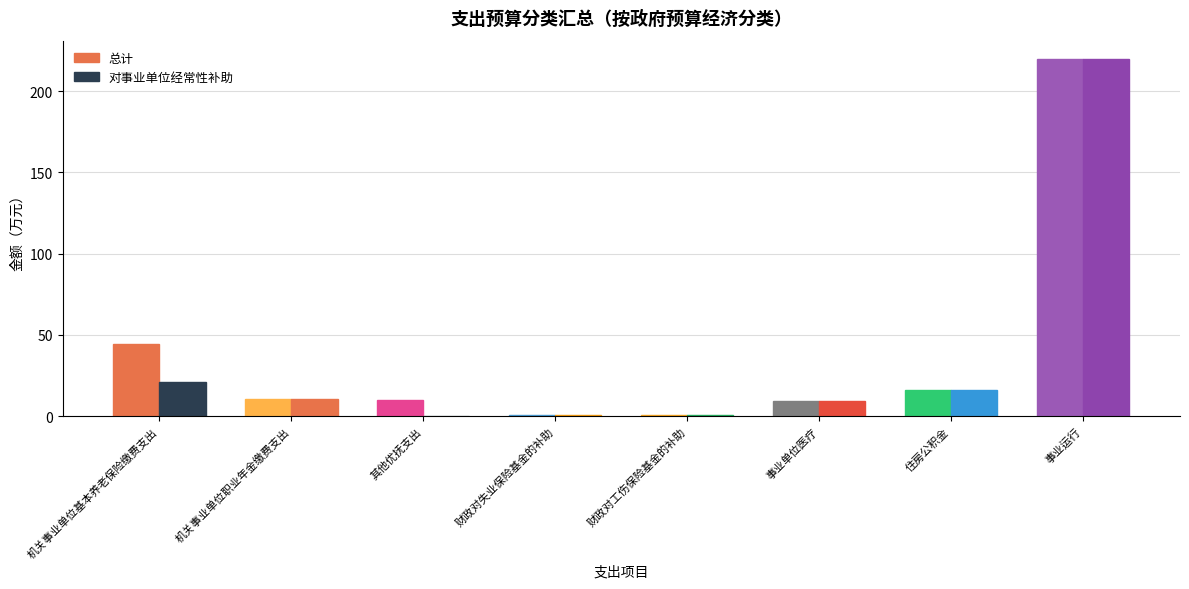

What is the spread (max minus min) of values at 机关事业单位基本养老保险缴费支出?

23.1